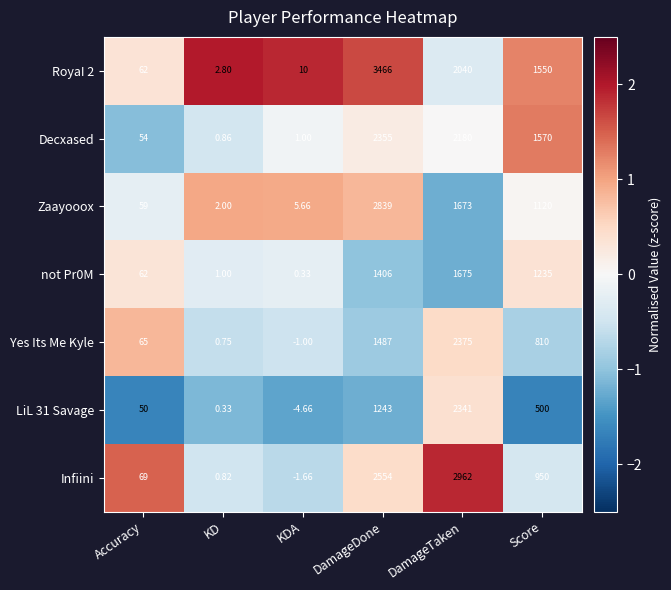

At which label does RoyaI 2 first exceed 1550?

DamageDone